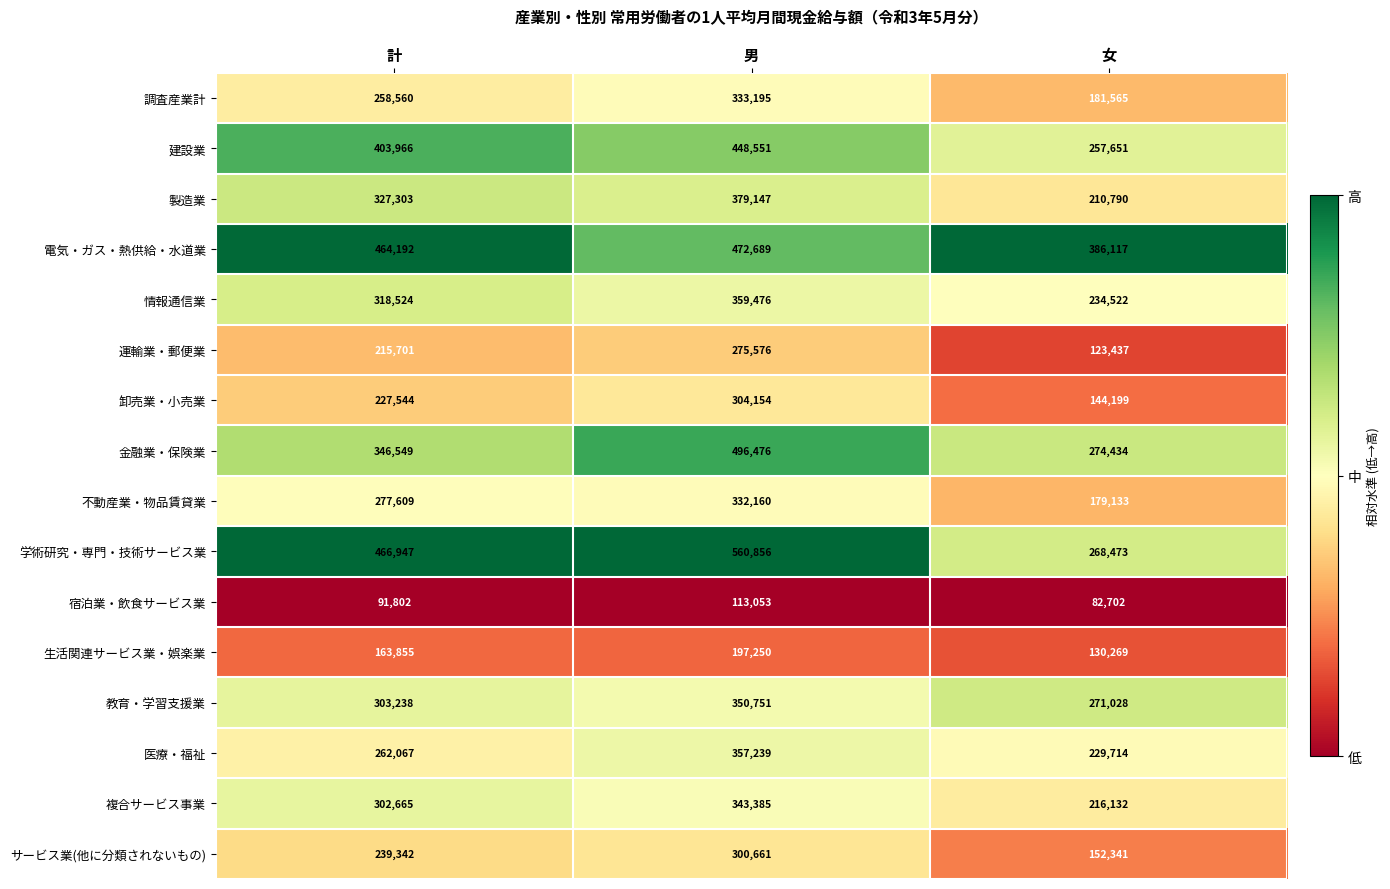

Rank the series by their maximum value, from highest to lowest.

学術研究・専門・技術サービス業, 金融業・保険業, 電気・ガス・熱供給・水道業, 建設業, 製造業, 情報通信業, 医療・福祉, 教育・学習支援業, 複合サービス事業, 調査産業計, 不動産業・物品賃貸業, 卸売業・小売業, サービス業(他に分類されないもの), 運輸業・郵便業, 生活関連サービス業・娯楽業, 宿泊業・飲食サービス業